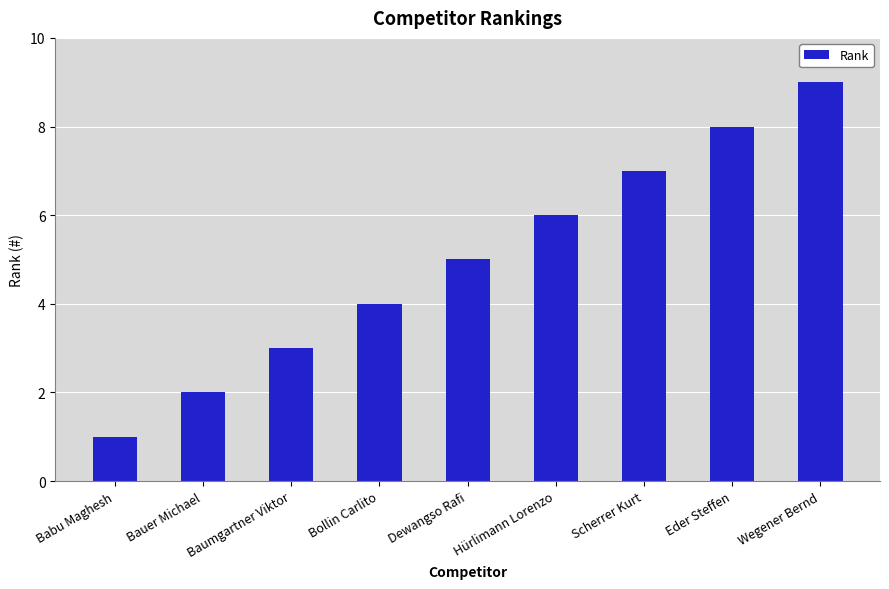

The value at Scherrer Kurt is 7. True or false?

True